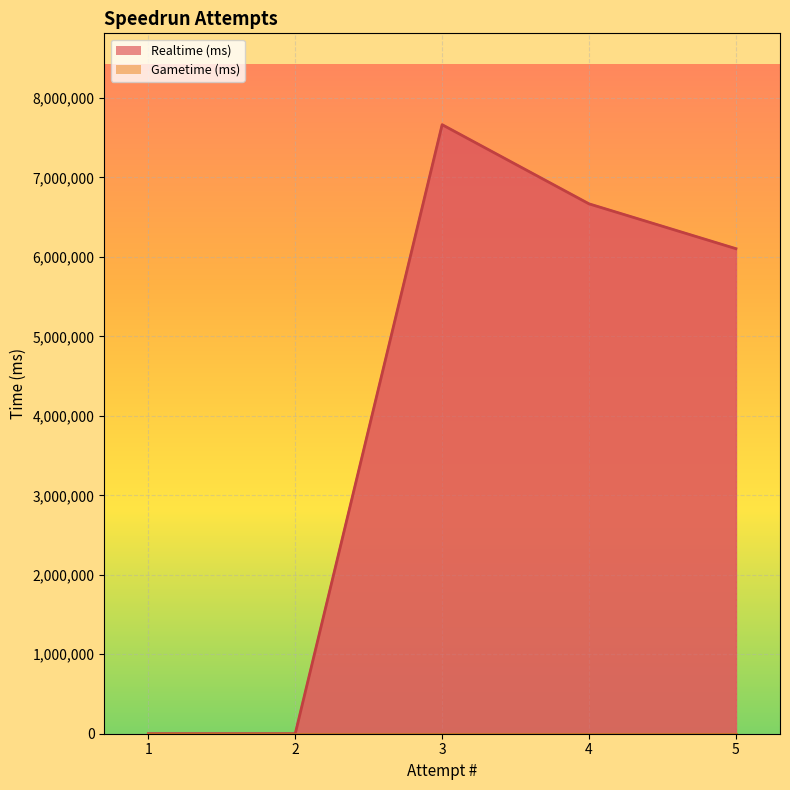

Is it true that the value at 5 is 6104122?

True